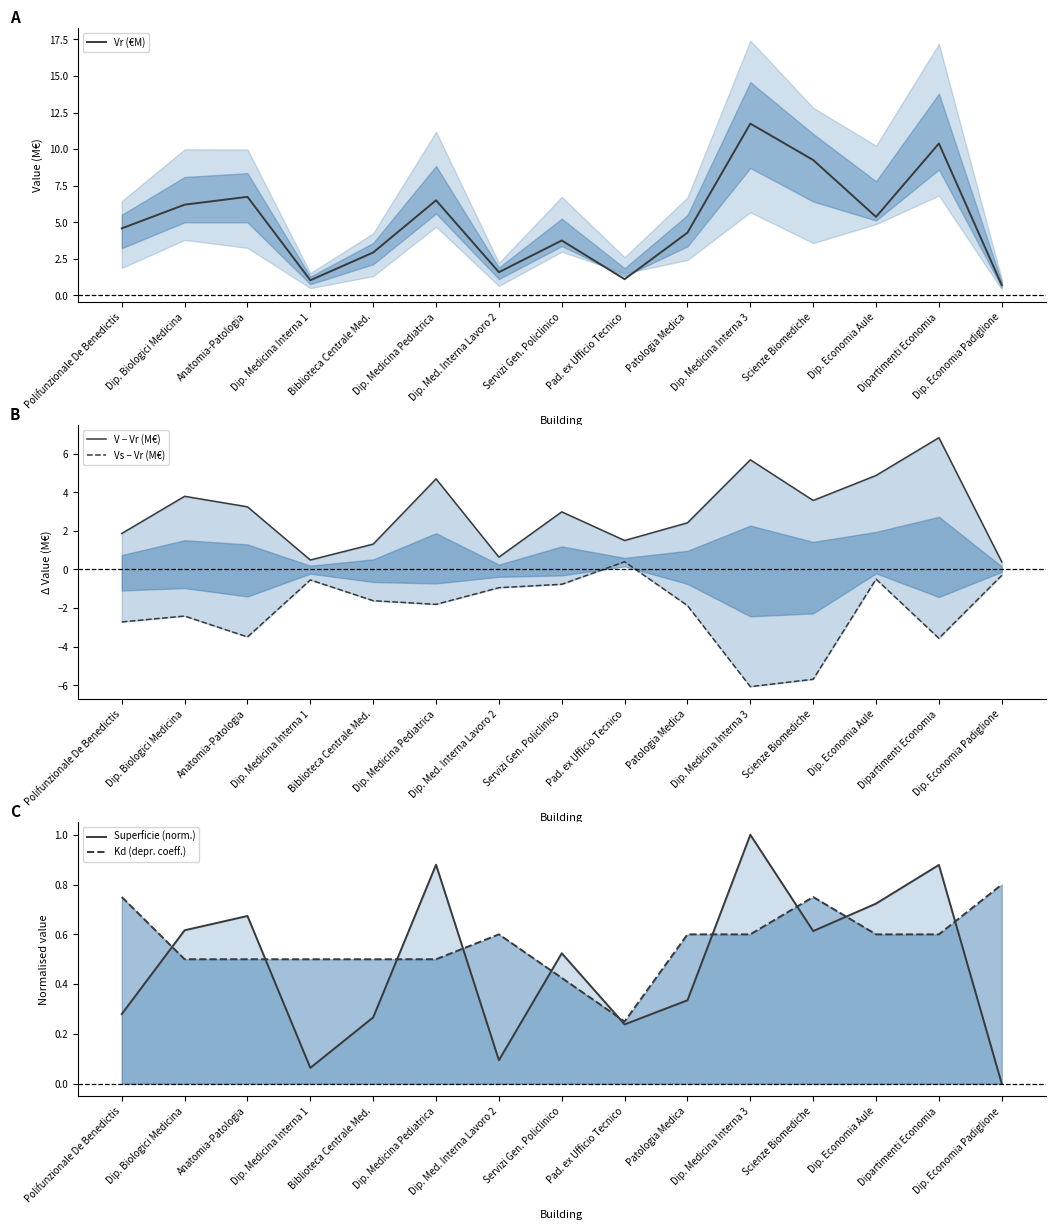

True or false: Kd (depr. coeff.) has more than 0 points higher than both neighbors.

True